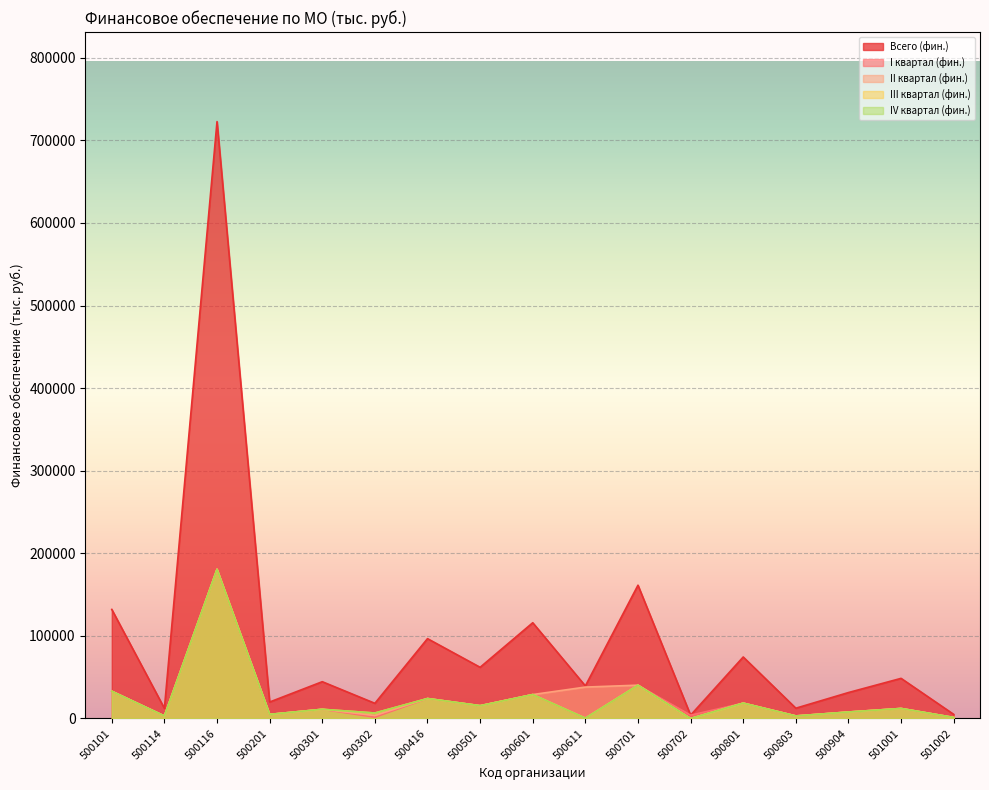

Reading left to right, what are all the values shown in this chart?

Всего (фин.): 132053.2	12265.1	722682.2	19929.2	44543.3	18376.6	96674.0	61983.1	115933.8	39441.0	161375.5	4013.6	74468.0	12455.6	31415.8	48585.0	4994.9
I квартал (фин.): 33013.3	3068.7	180698.4	4982.3	11135.8	1553.9	24168.5	15501.8	28983.5	469.6	40350.7	4013.6	18622.5	3125.1	7869.7	12155.2	1248.7
II квартал (фин.): 33013.3	3068.7	180698.4	4982.3	11135.8	3560.9	24168.5	15501.8	28983.5	38032.3	40350.7	0.0	18622.5	3125.1	7869.7	12155.2	1248.7
III квартал (фин.): 33013.3	3068.7	180698.4	4982.3	11135.8	6625.5	24168.5	15501.8	28983.5	469.6	40350.7	0.0	18622.5	3125.1	7869.7	12155.2	1248.7
IV квартал (фин.): 33013.3	3058.9	180587.1	4982.3	11135.8	6636.3	24168.5	15477.6	28983.5	469.6	40323.3	0.0	18600.6	3080.2	7806.5	12119.5	1248.7